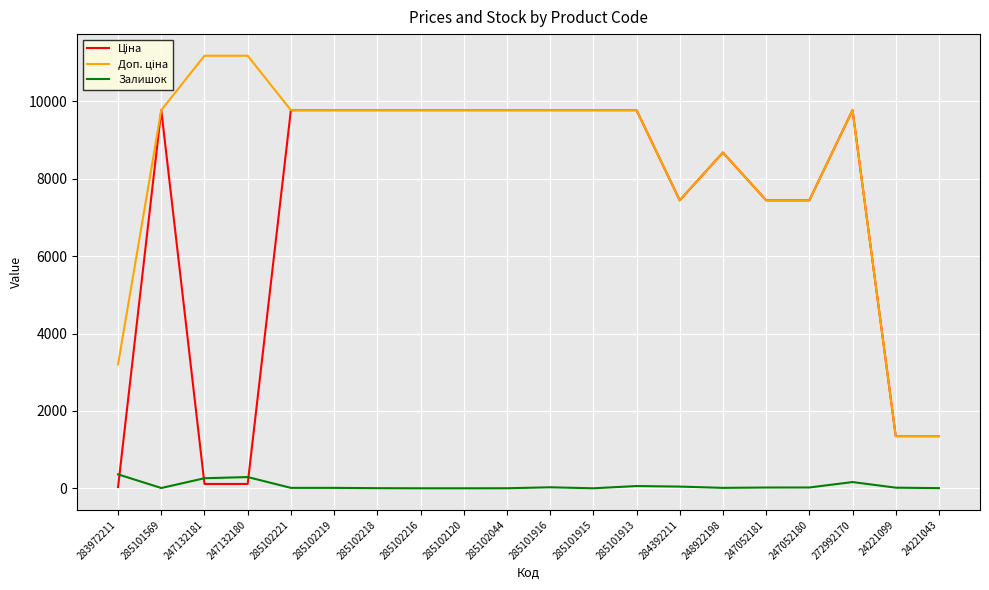

The Залишок series shows 0.0 at 285101915. True or false?

True